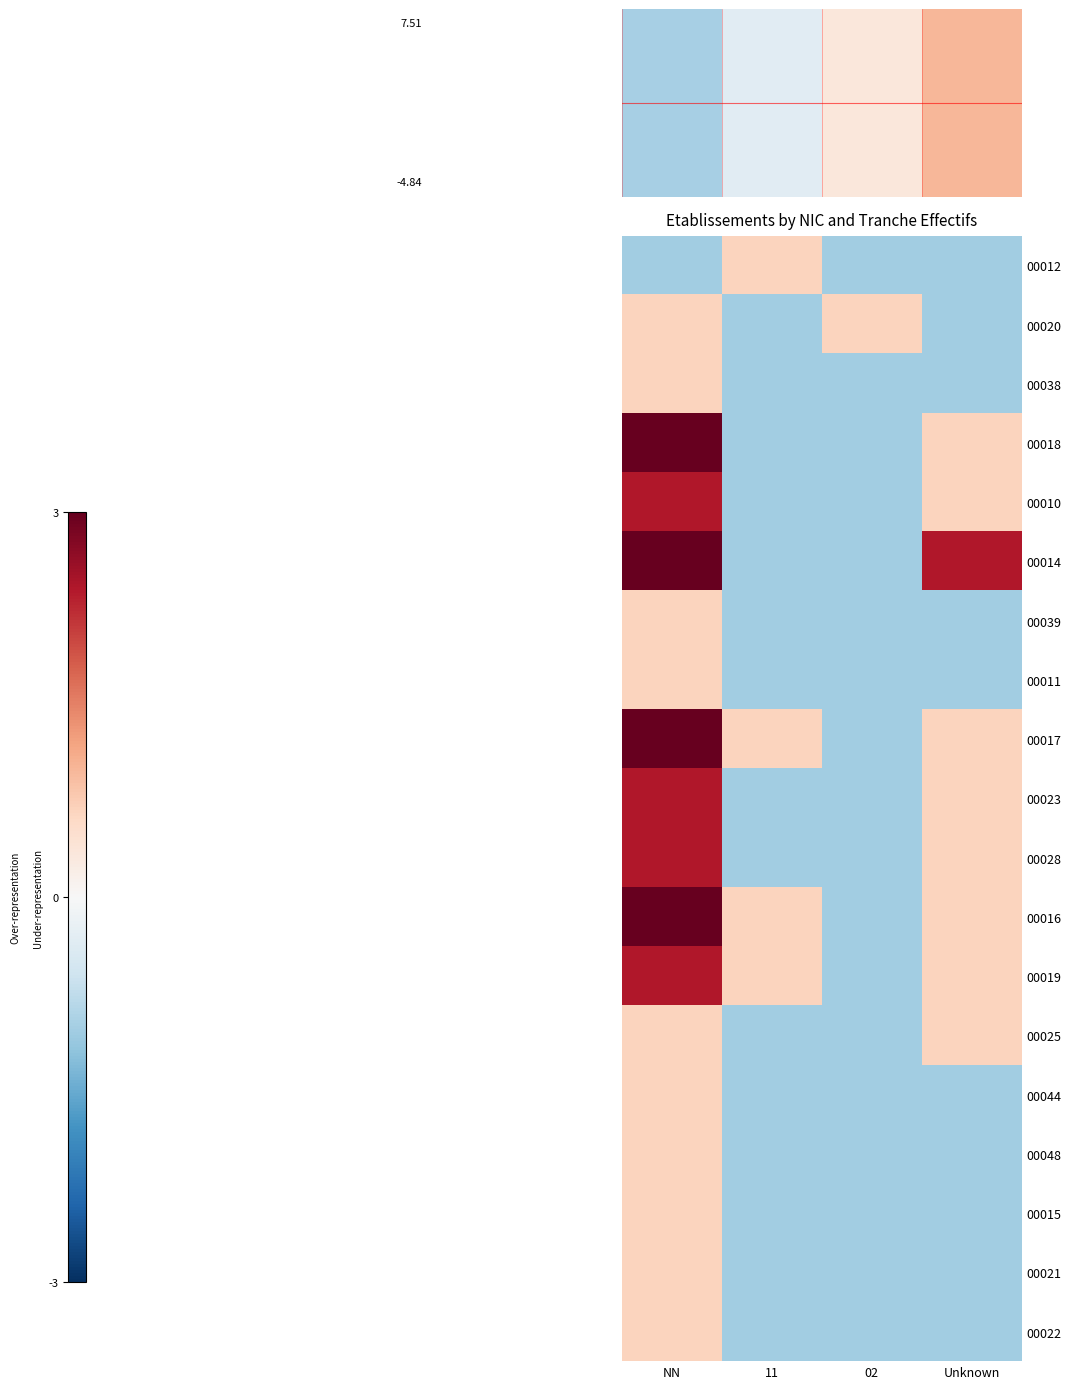

Which has a higher value, NN or Unknown?

NN